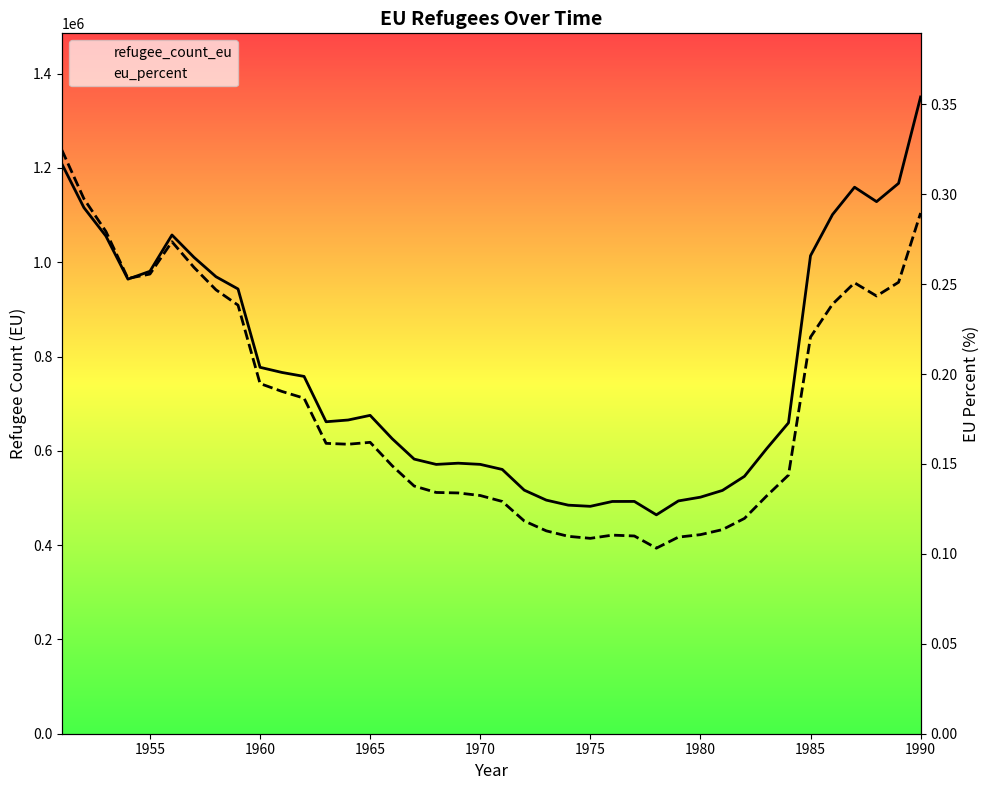

True or false: eu_percent and refugee_count_eu intersect in this chart.

False